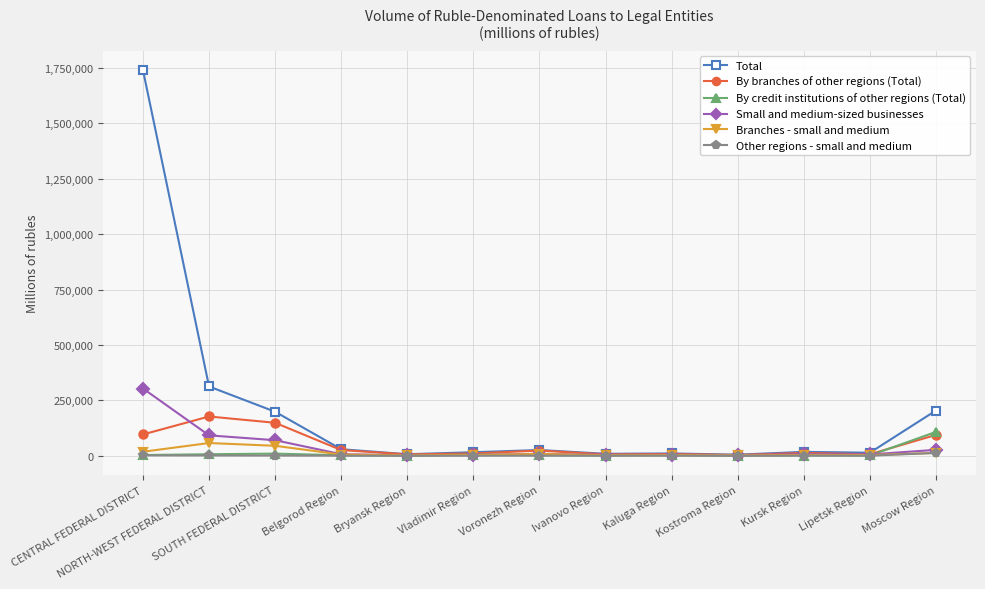

What position from the left is Vladimir Region?

6